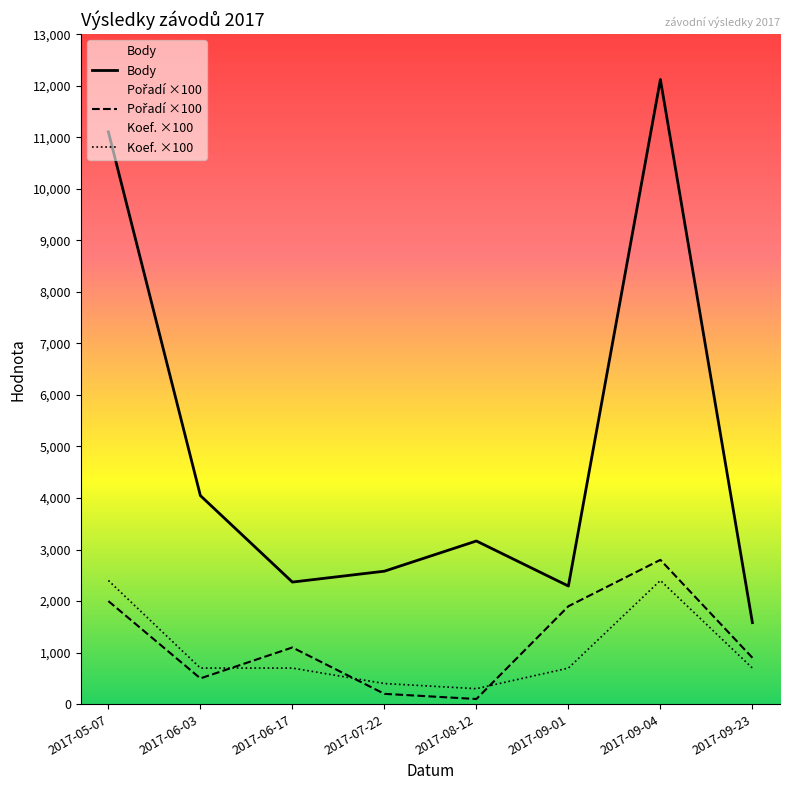

In Koef. ×100, how many points are lower than both neighbors (excluding endpoints)?

1